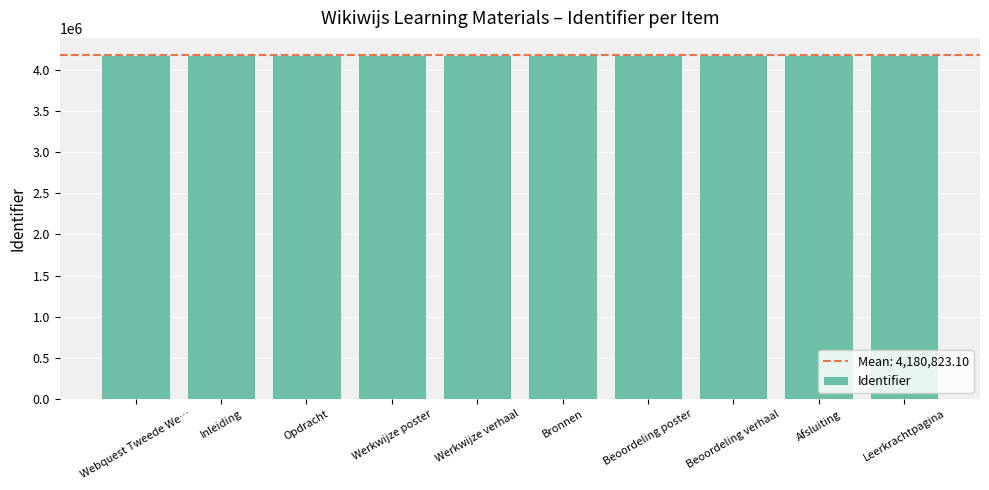

What is the smallest value displayed?

4180631